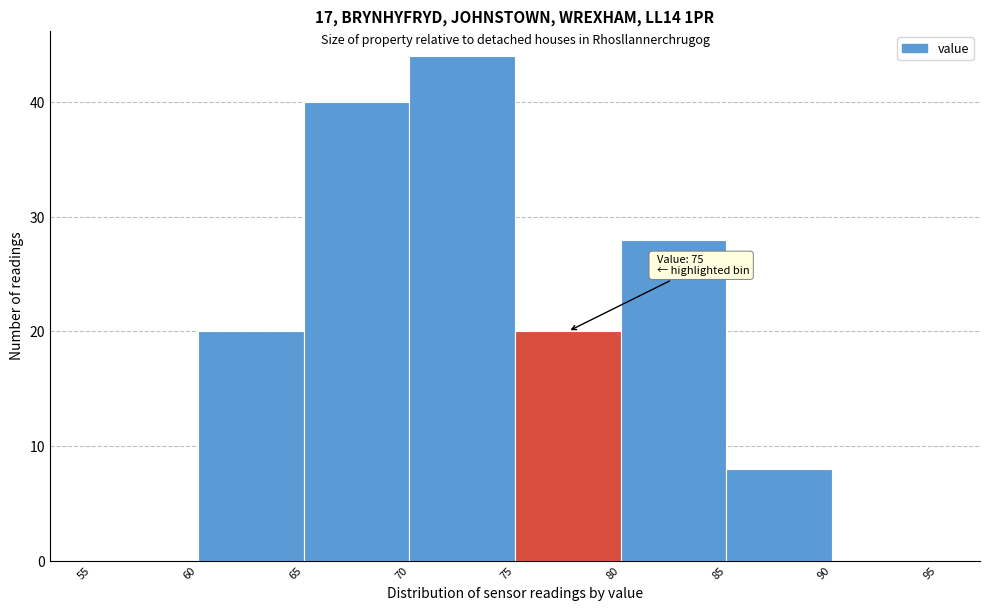

Over which range of the x-axis is the bar tallest?

70 to 75